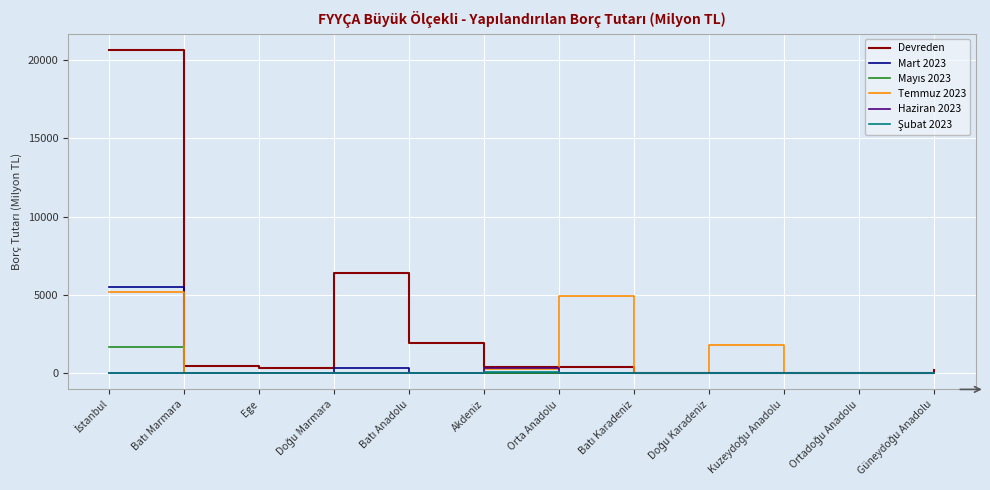

Which series has the largest range (max minus min)?

Devreden